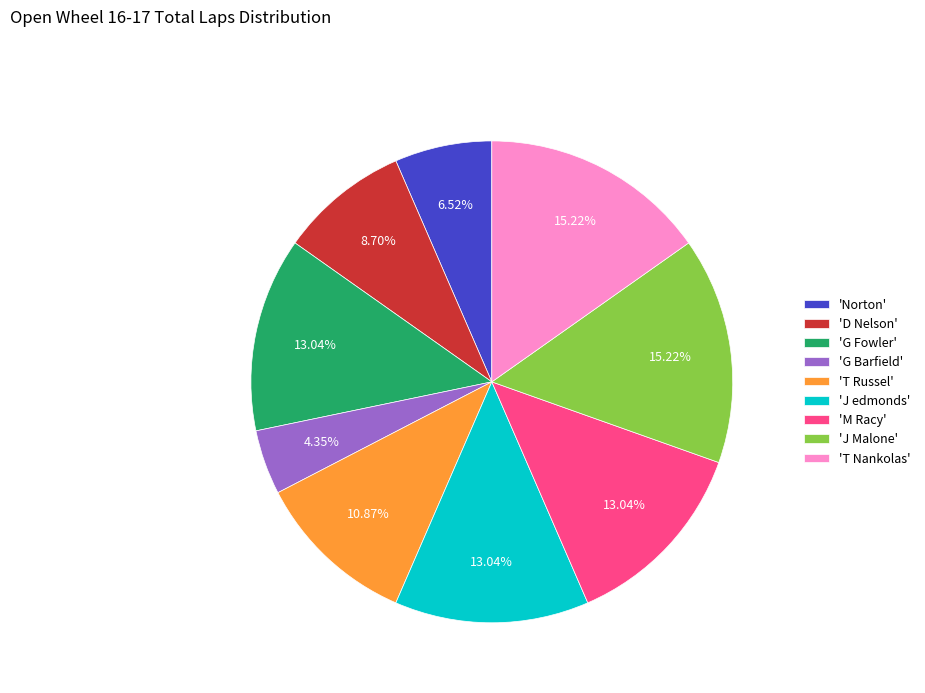

Does 'Norton' account for over 50% of the chart?

No